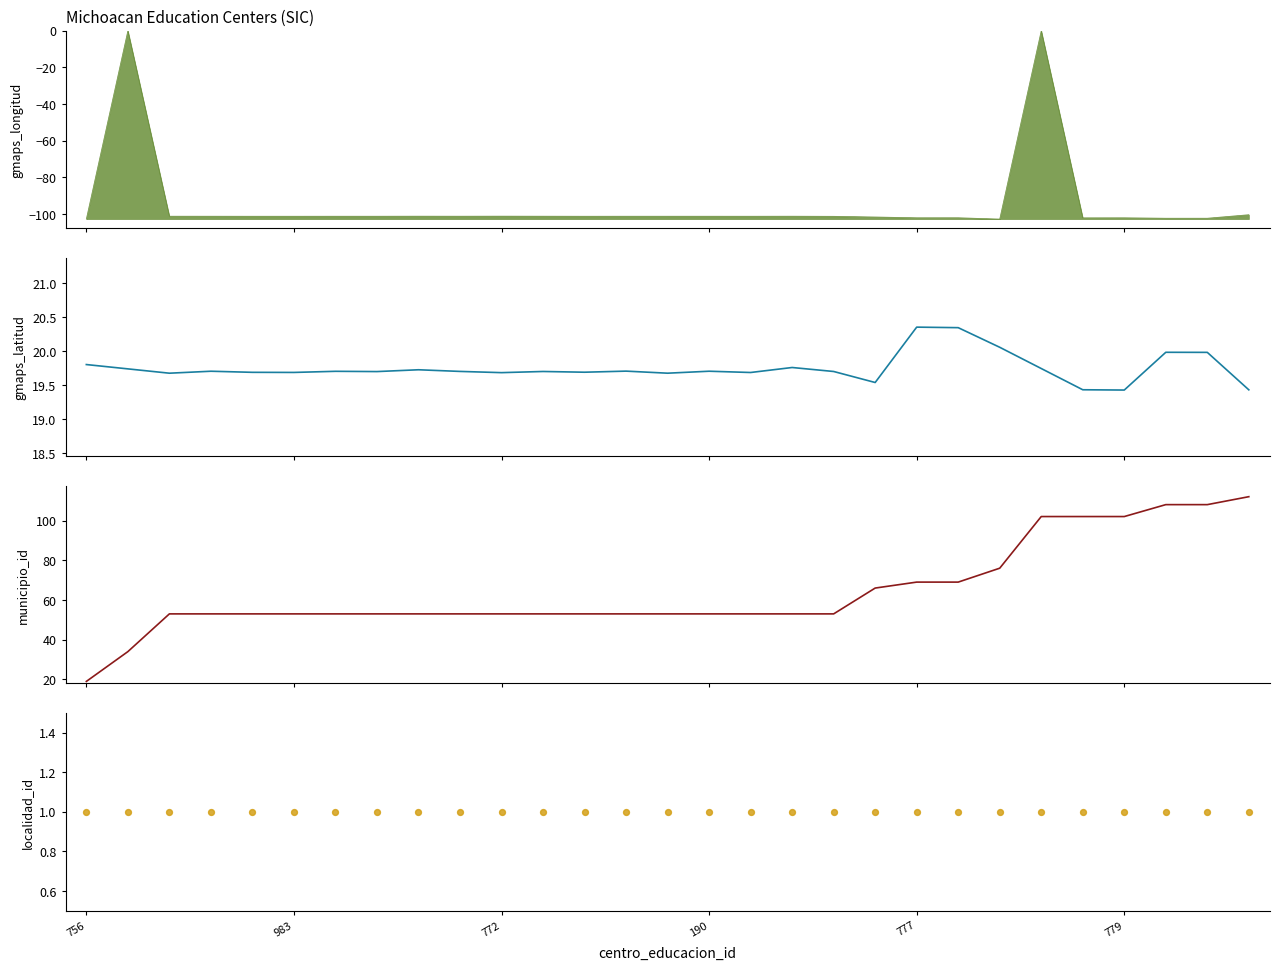

At which category is the sum across all series the highest?

782